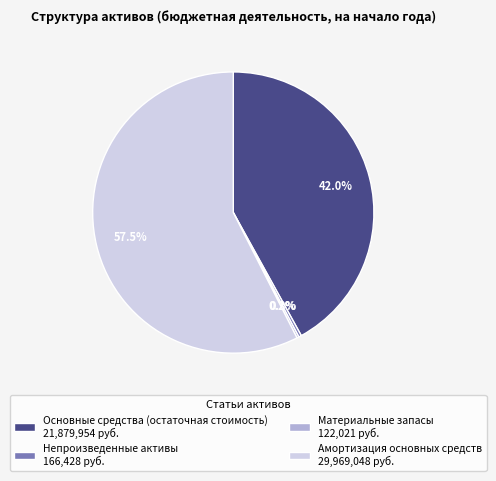

Is Амортизация основных средств the majority of the pie?

Yes